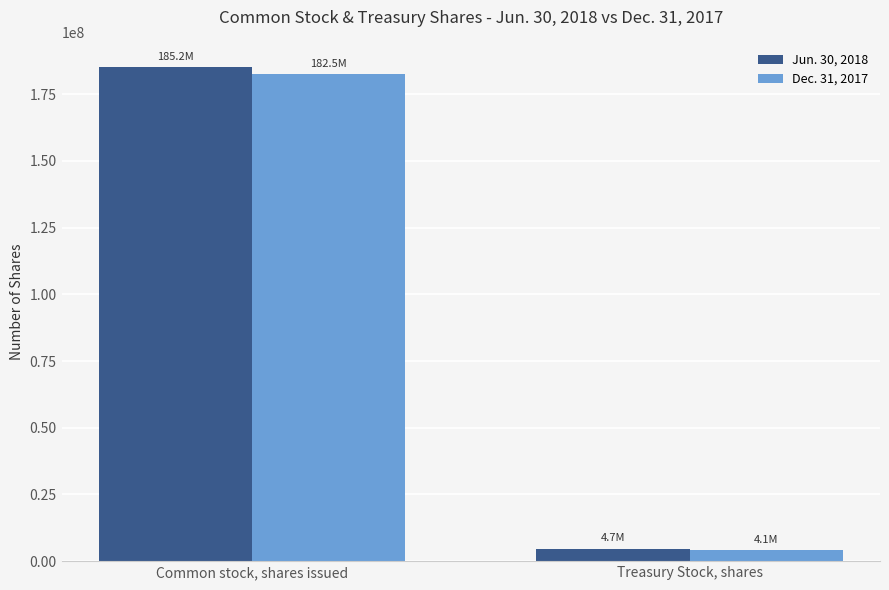

What is the label of the 2nd bar from the right?

Common stock, shares issued